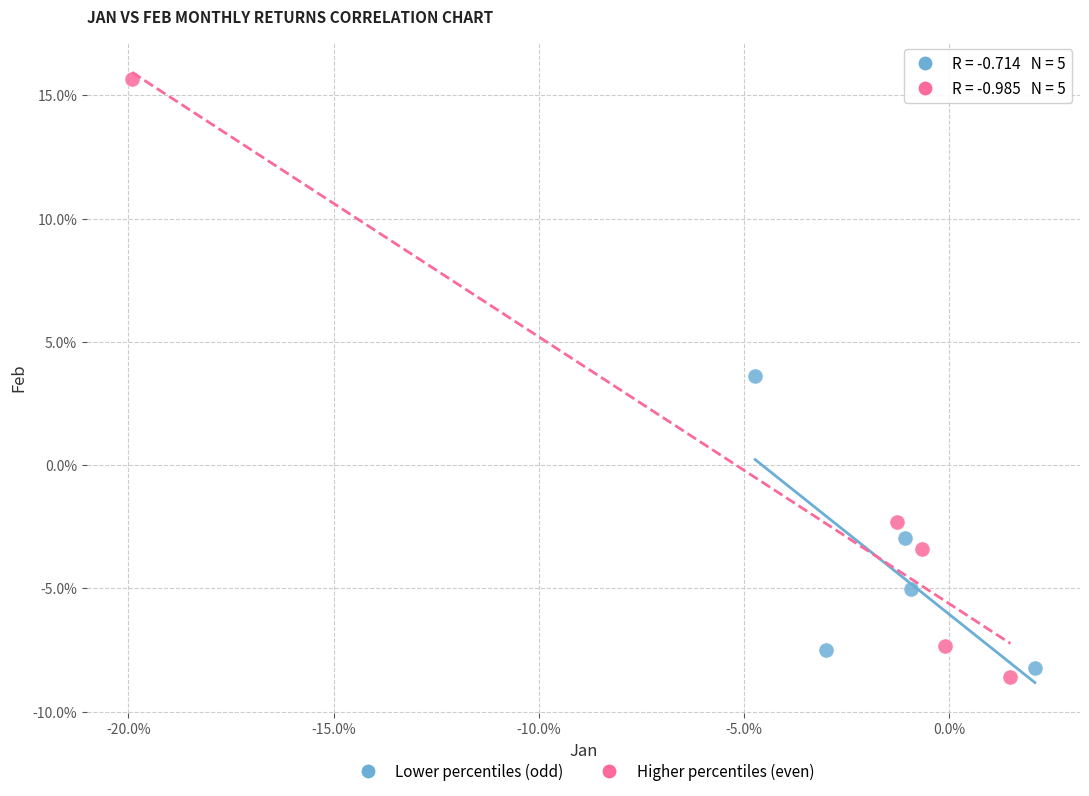

What are all the series names shown in the legend?

Lower percentiles (odd), Higher percentiles (even)